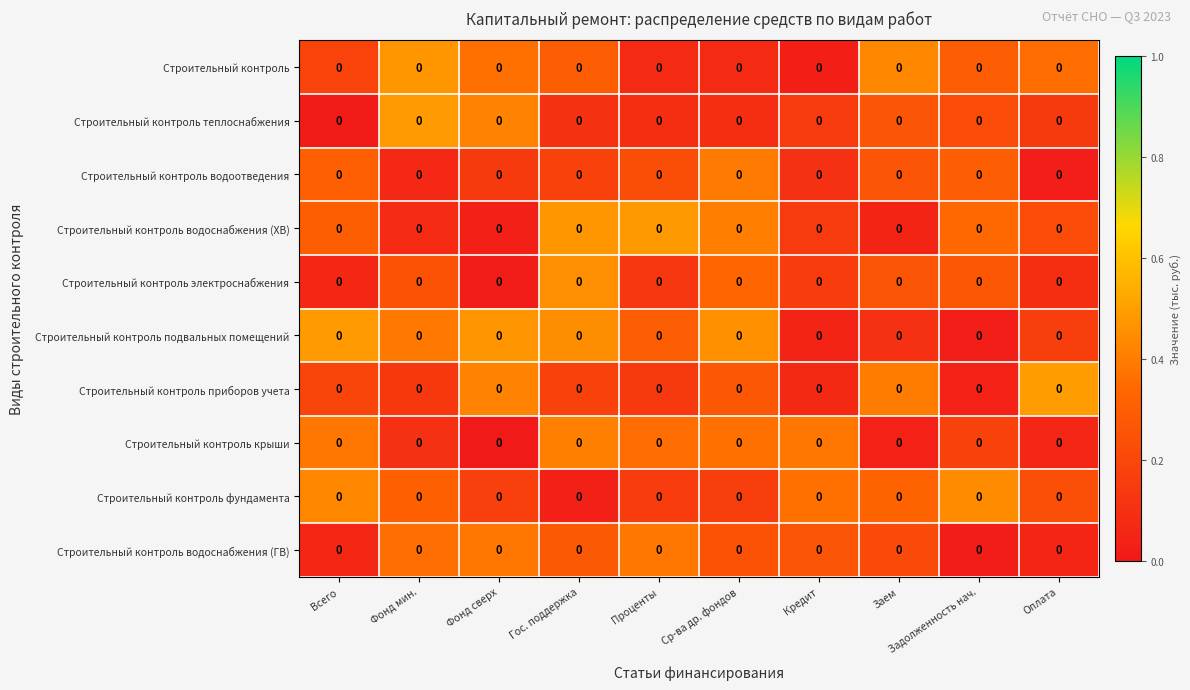

What is the total value across all series at Проценты?

2.3